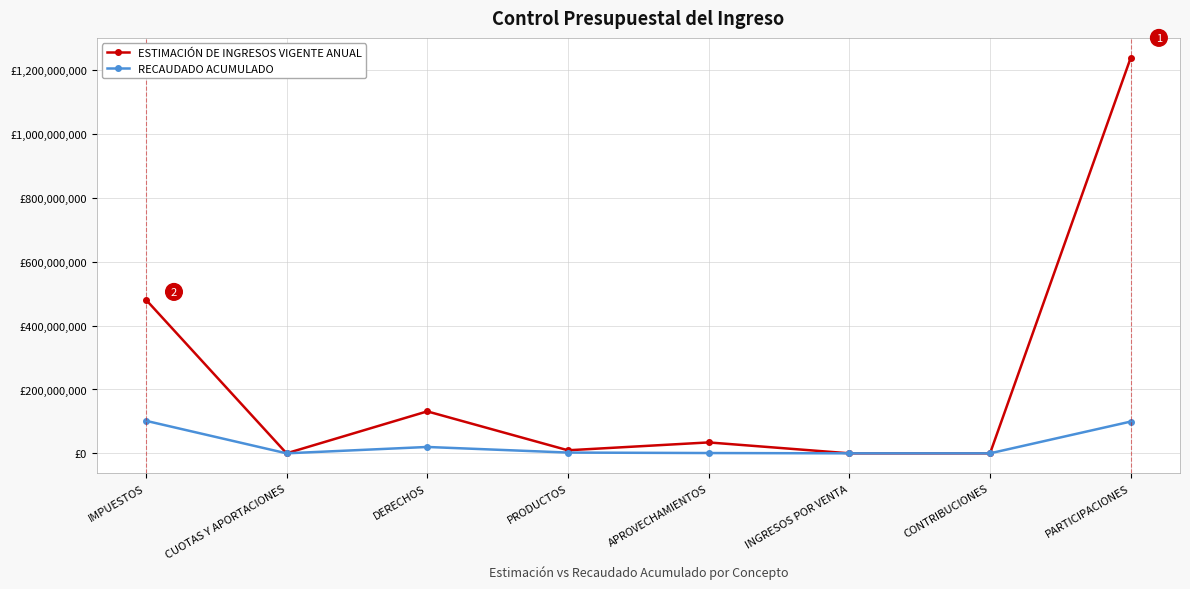

What are all the series names shown in the legend?

ESTIMACIÓN DE INGRESOS VIGENTE ANUAL, RECAUDADO ACUMULADO